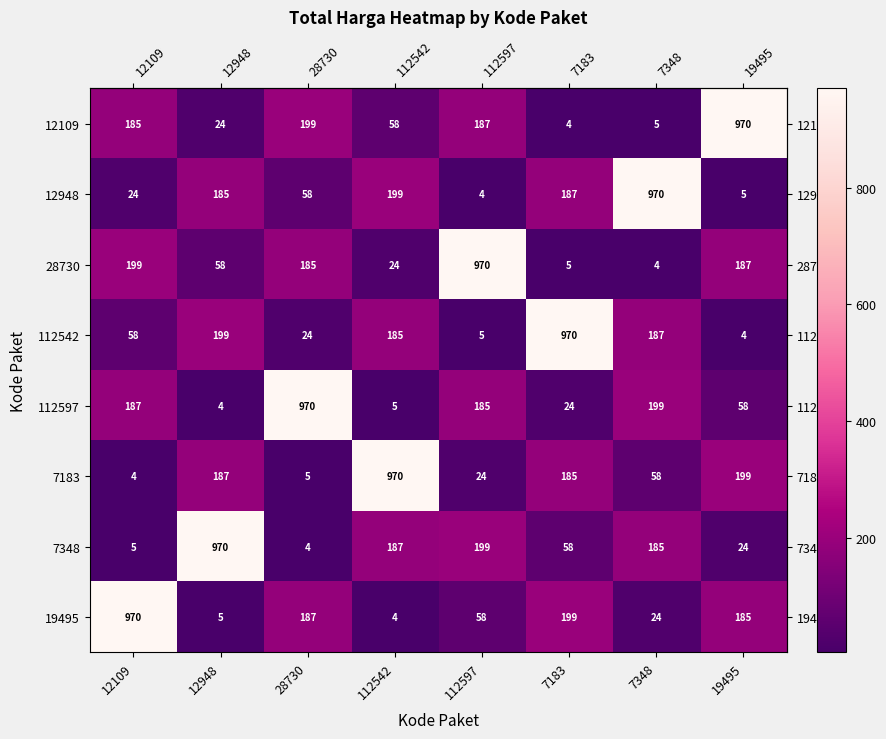

What is the difference between the highest and lowest values at 12109?

966